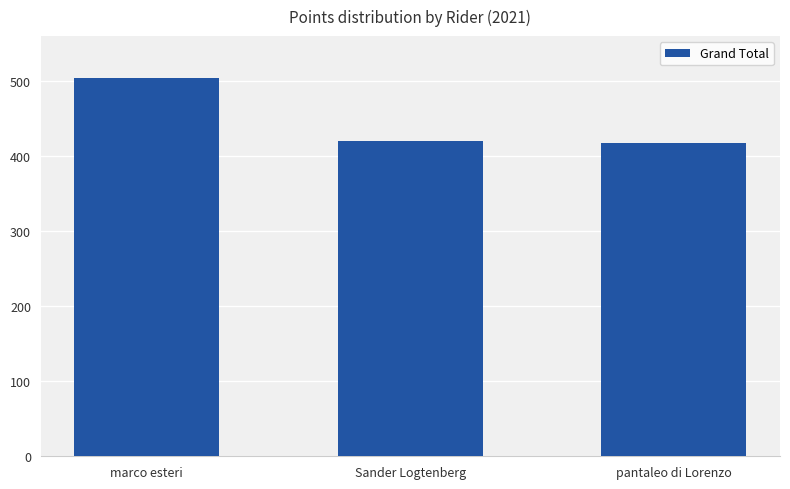

What is the maximum value shown in the chart?

504